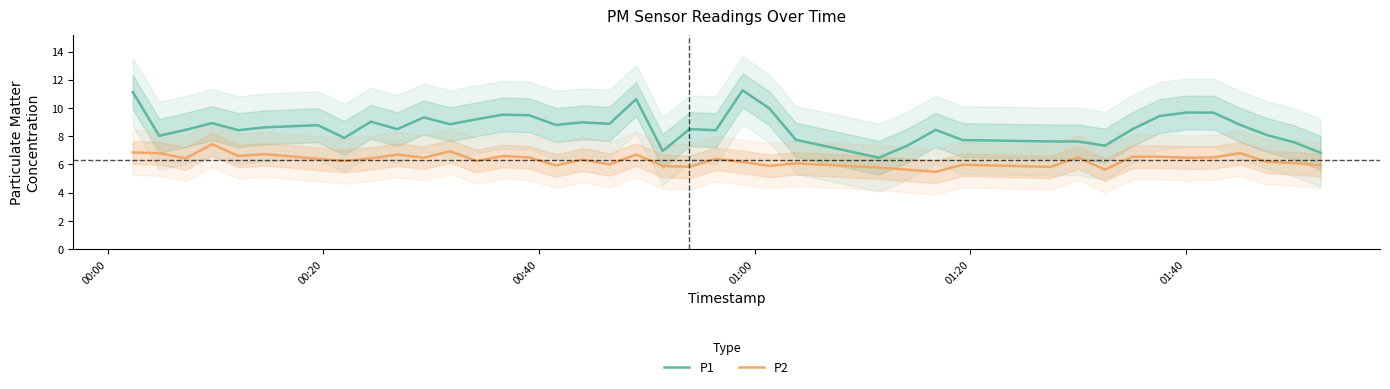

What are all the series names shown in the legend?

P1, P2